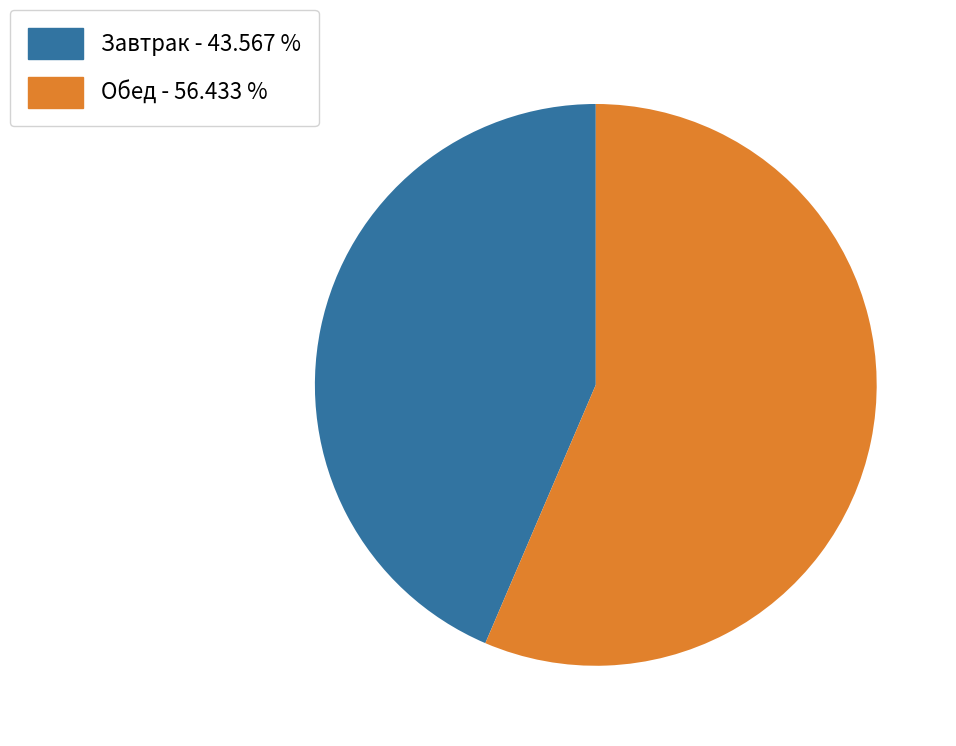

Is there any slice that represents more than half of the pie?

Yes